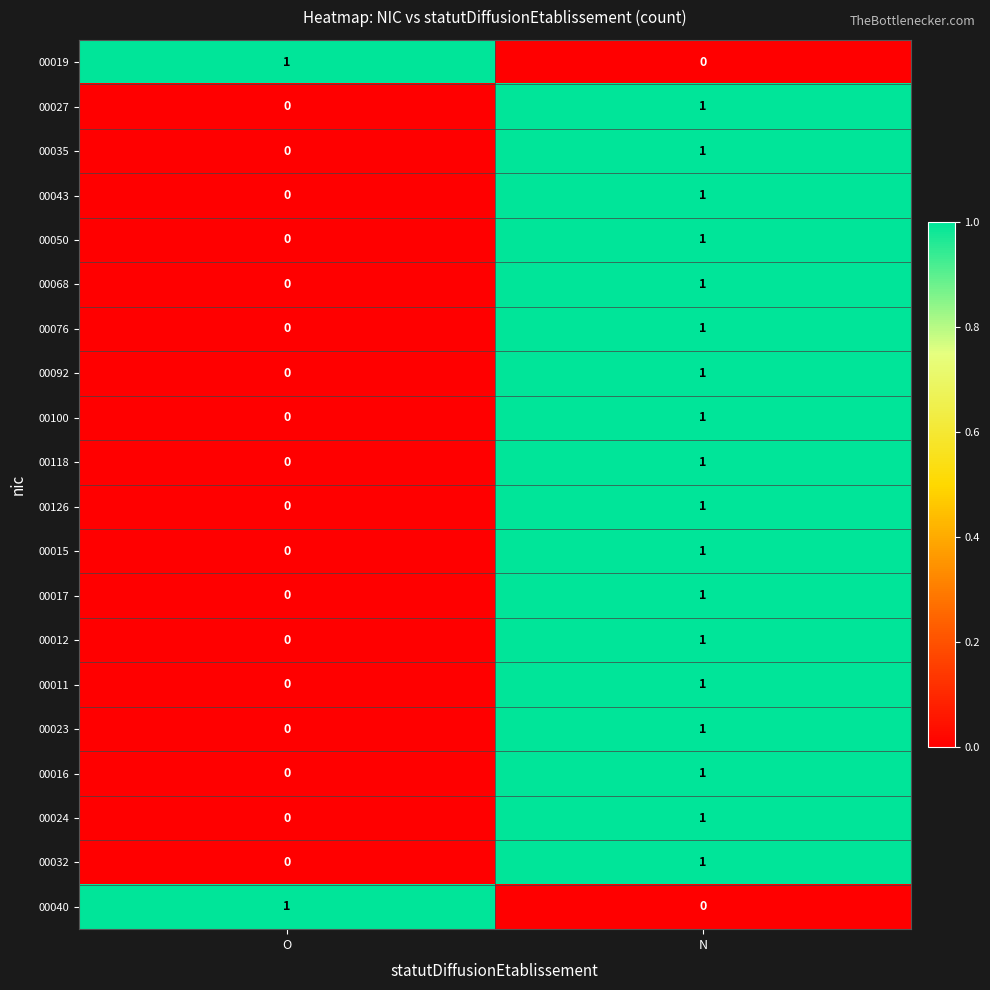

At which label does 00040 reach its peak?

O